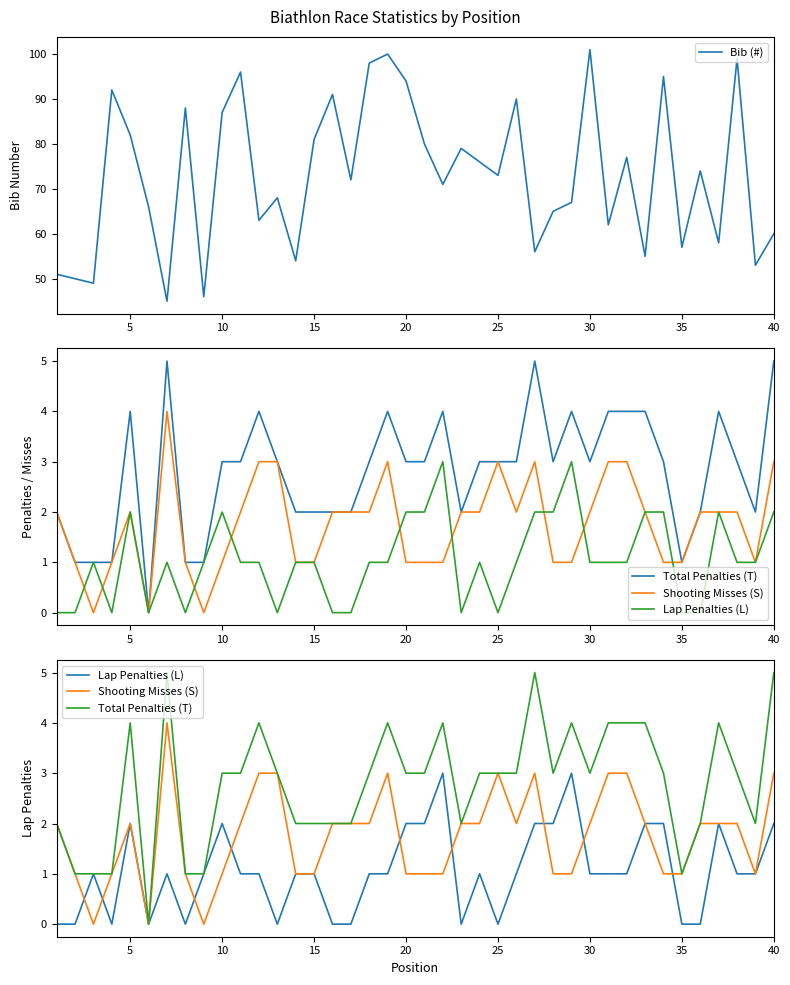

How many categories are shown in the chart?

40